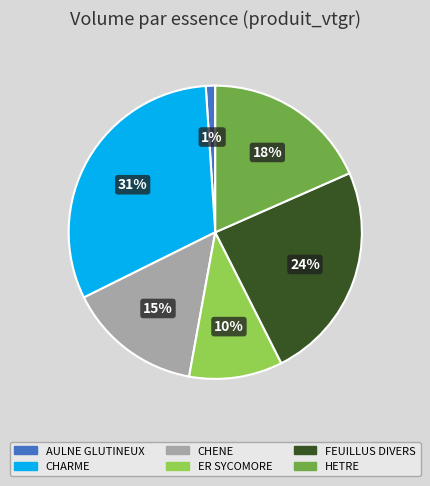

Does AULNE GLUTINEUX represent more than half of the total?

No